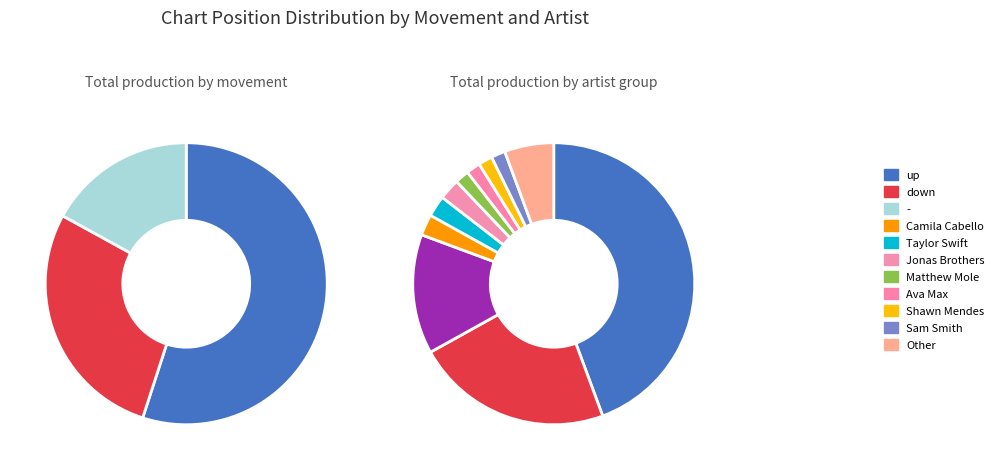

Rank the categories by value from highest to lowest.

up, down, -